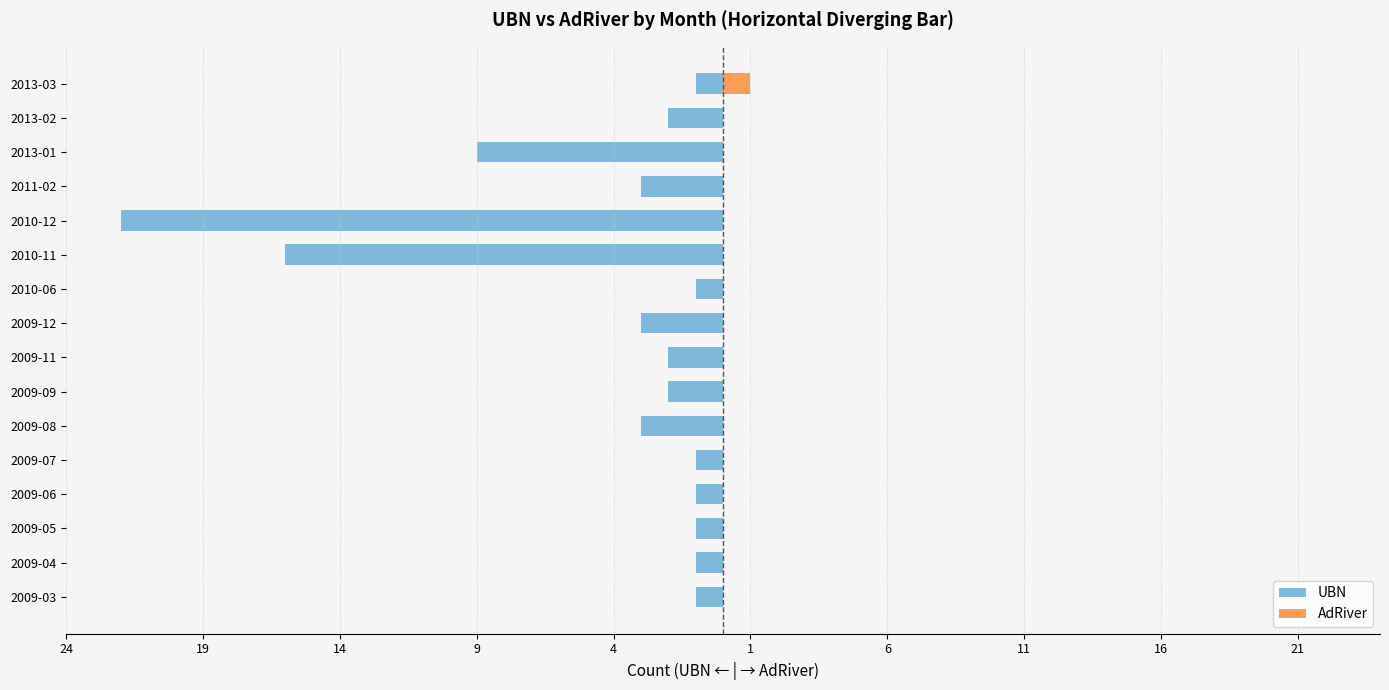

What value does the UBN series have at 2009-08, to the nearest 5?

-5